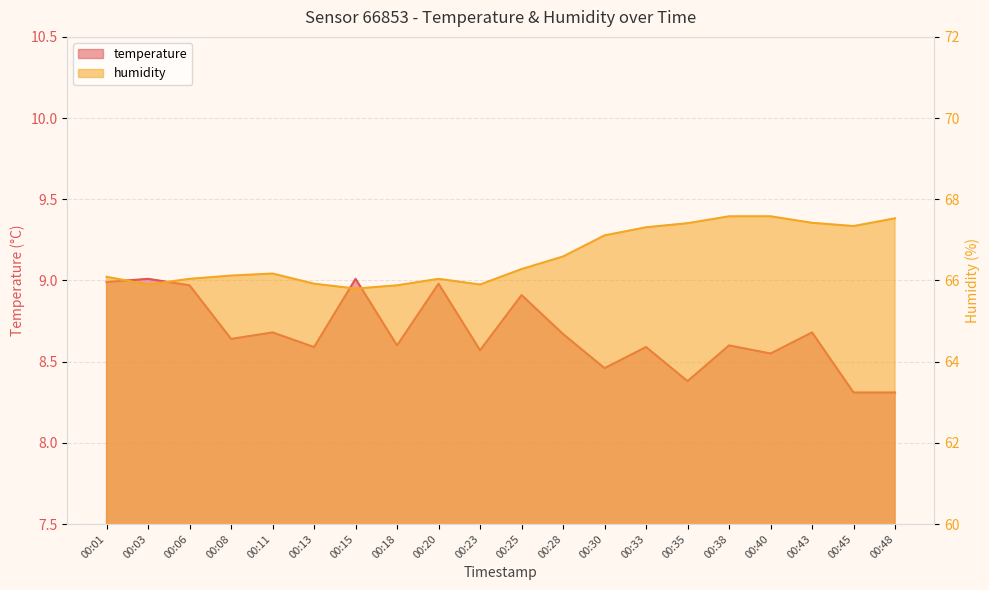

Reading left to right, extract all data points from this chart.

temperature: 9.0	9.0	9.0	8.6	8.7	8.6	9.0	8.6	9.0	8.6	8.9	8.7	8.5	8.6	8.4	8.6	8.6	8.7	8.3	8.3
humidity: 66.1	65.9	66.0	66.1	66.2	65.9	65.8	65.9	66.0	65.9	66.3	66.6	67.1	67.3	67.4	67.6	67.6	67.4	67.3	67.5